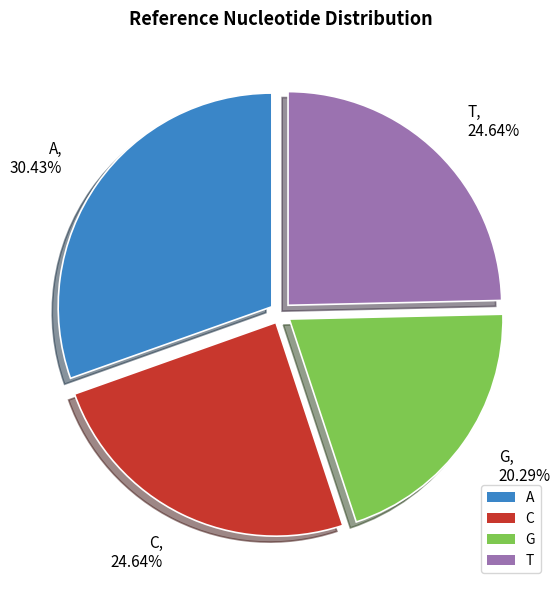

How many slices are in this pie chart?

4